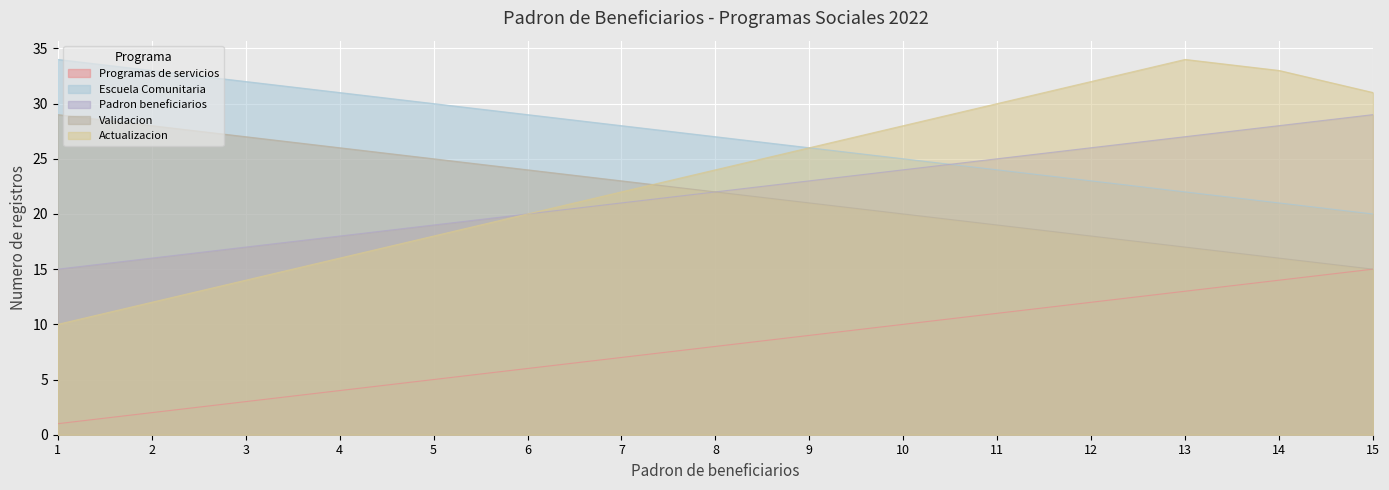

List the labels in order of Actualizacion value, largest first.

13, 14, 12, 15, 11, 10, 9, 8, 7, 6, 5, 4, 3, 2, 1